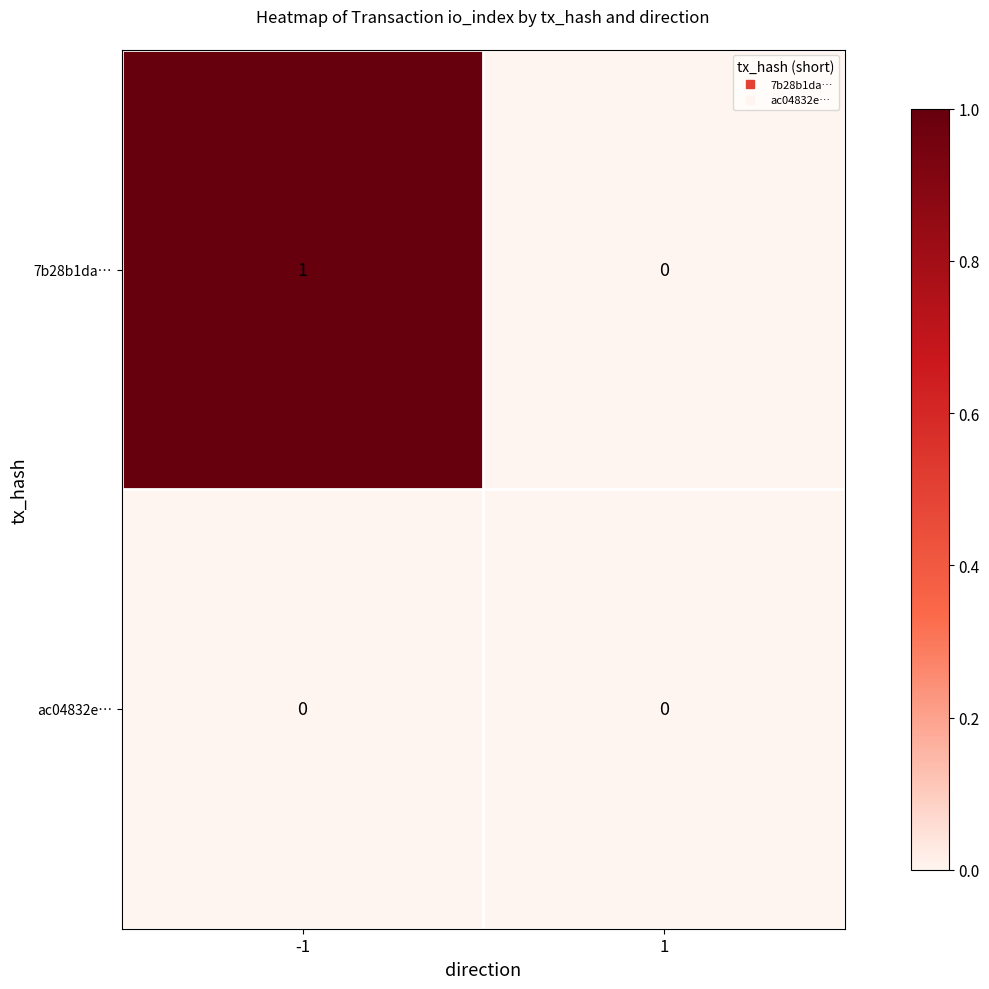

Which series changed the most between -1 and 1?

7b28b1da…